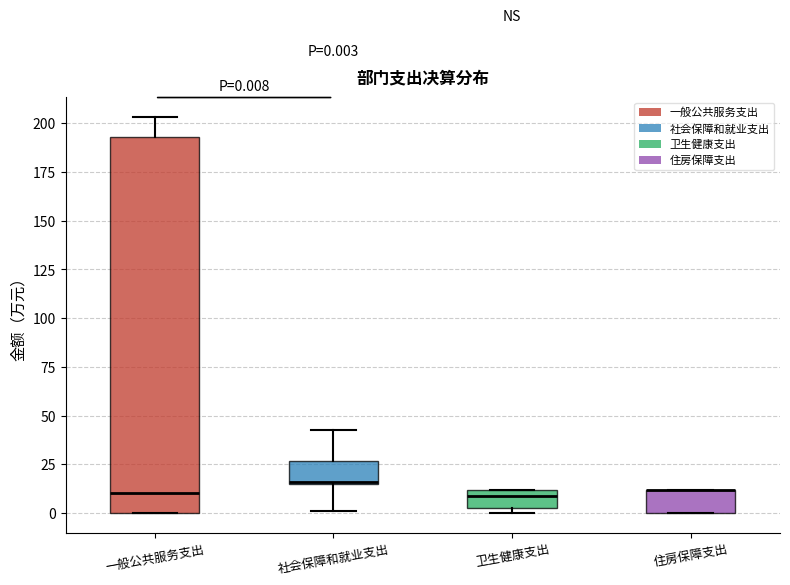

Comparing the boxes themselves (not the whiskers), which one is the tallest?

一般公共服务支出